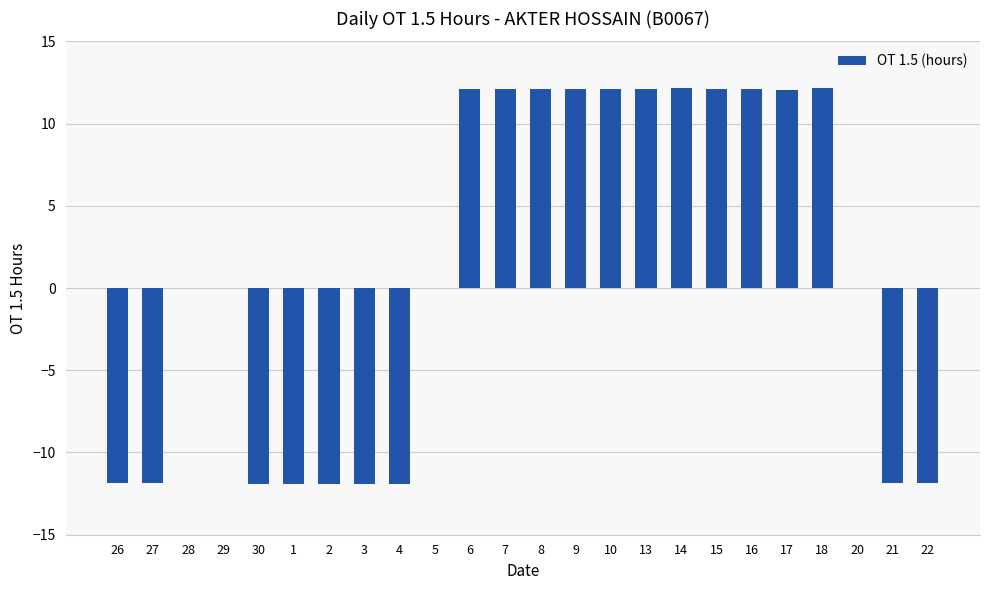

What is the greatest value displayed?

12.2